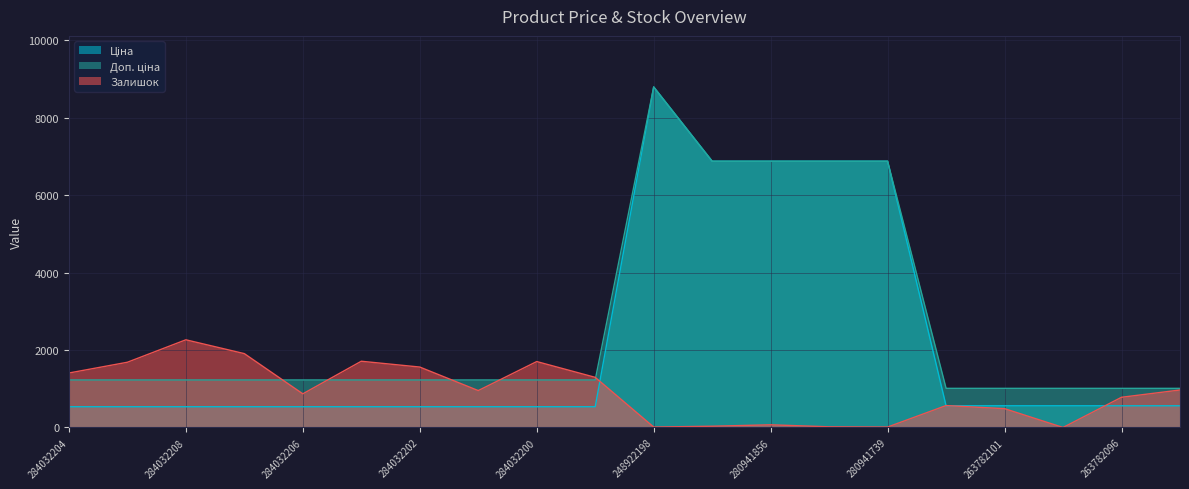

Rank the series by their maximum value, from highest to lowest.

Ціна, Доп. ціна, Залишок